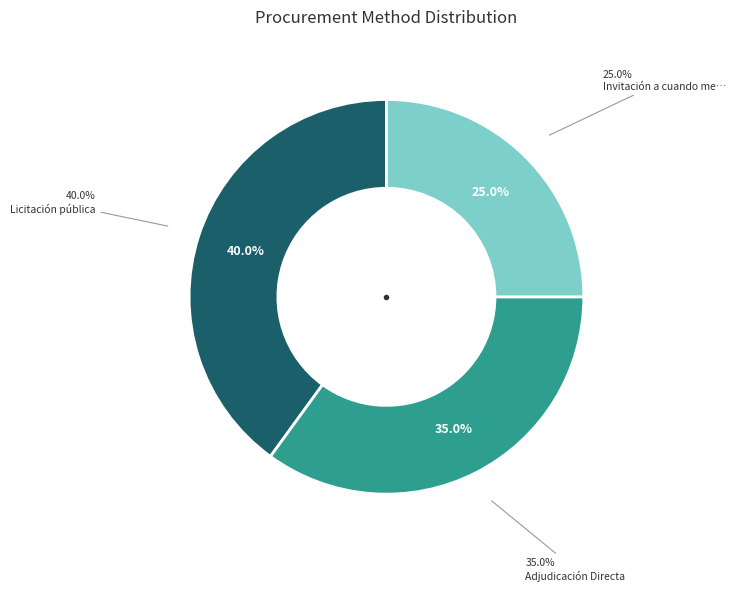

To the nearest percent, what is the difference between the largest and smallest slice percentages?

15%